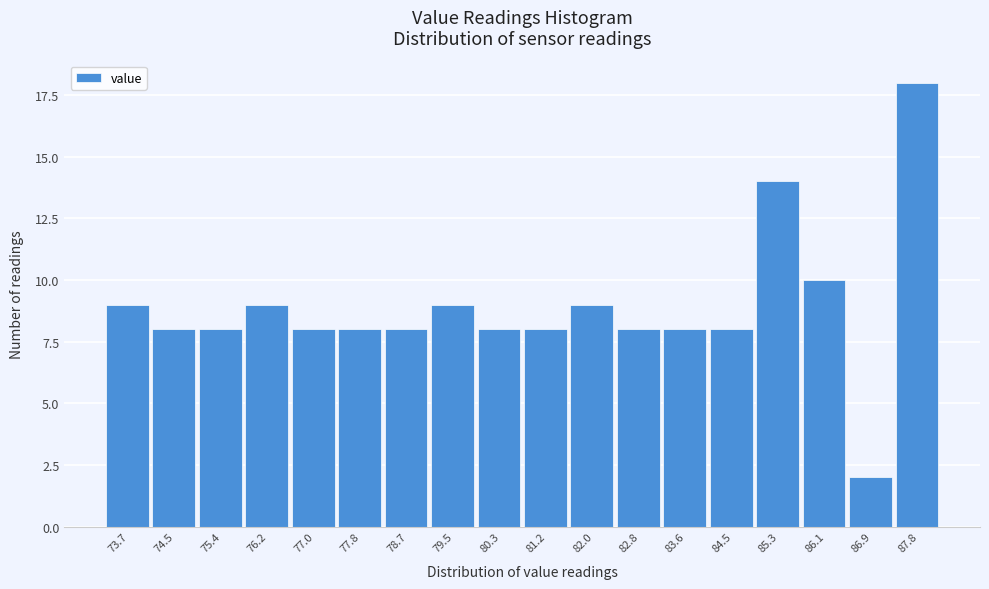

Reading left to right, what are all the values shown in this chart?

9	8	8	9	8	8	8	9	8	8	9	8	8	8	14	10	2	18